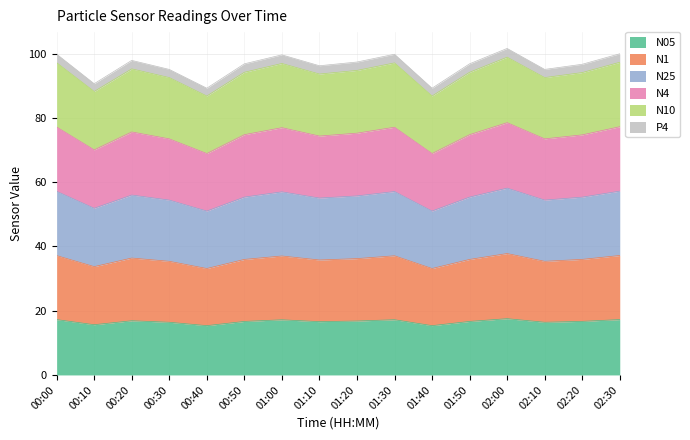

What is the maximum value for N05?

17.5